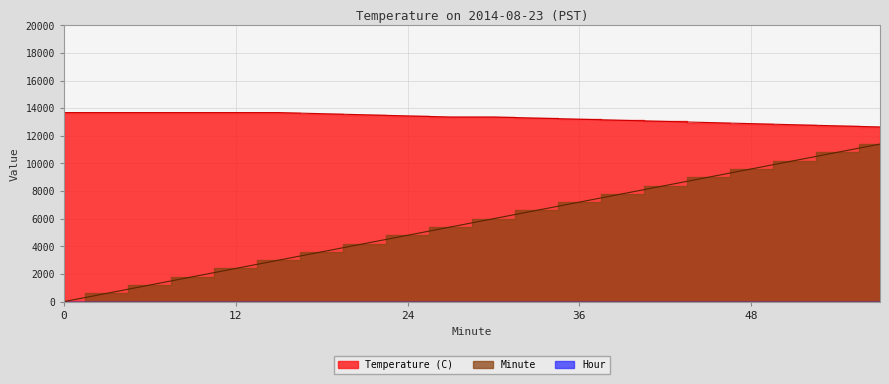

What is the difference between the maximum and second lowest values in the Temperature (C) series?

960.0